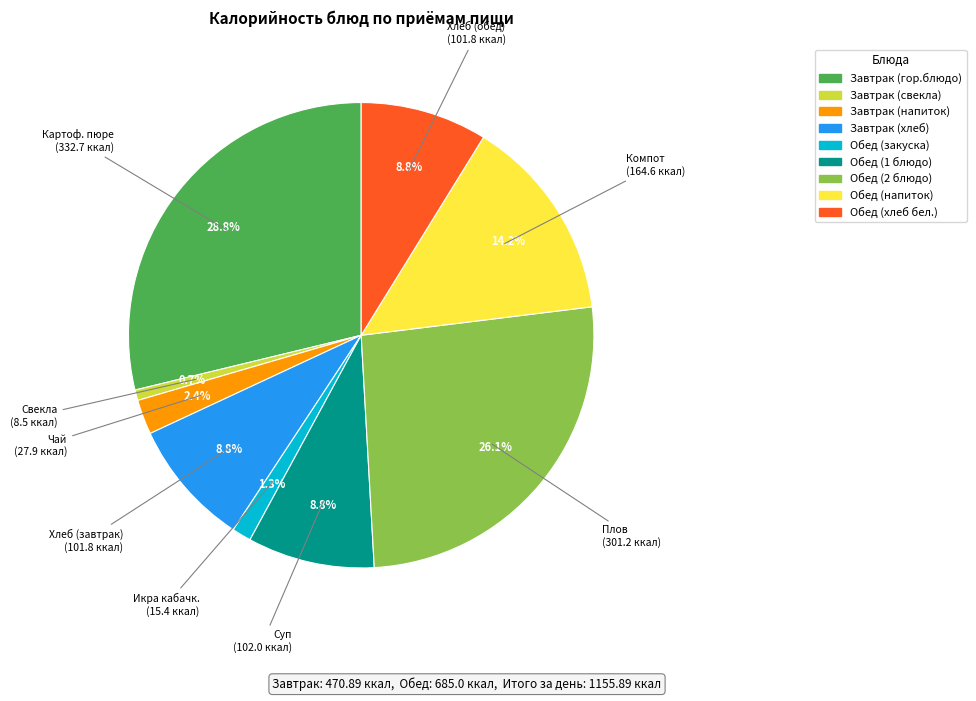

To the nearest percent, what is the average slice percentage?

11%